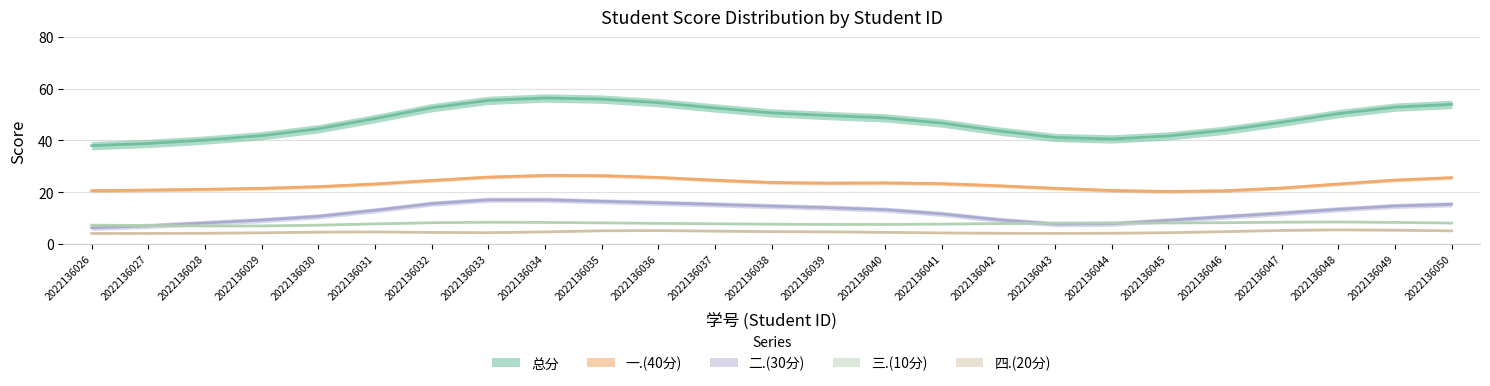

Which series has the largest range (max minus min)?

总分